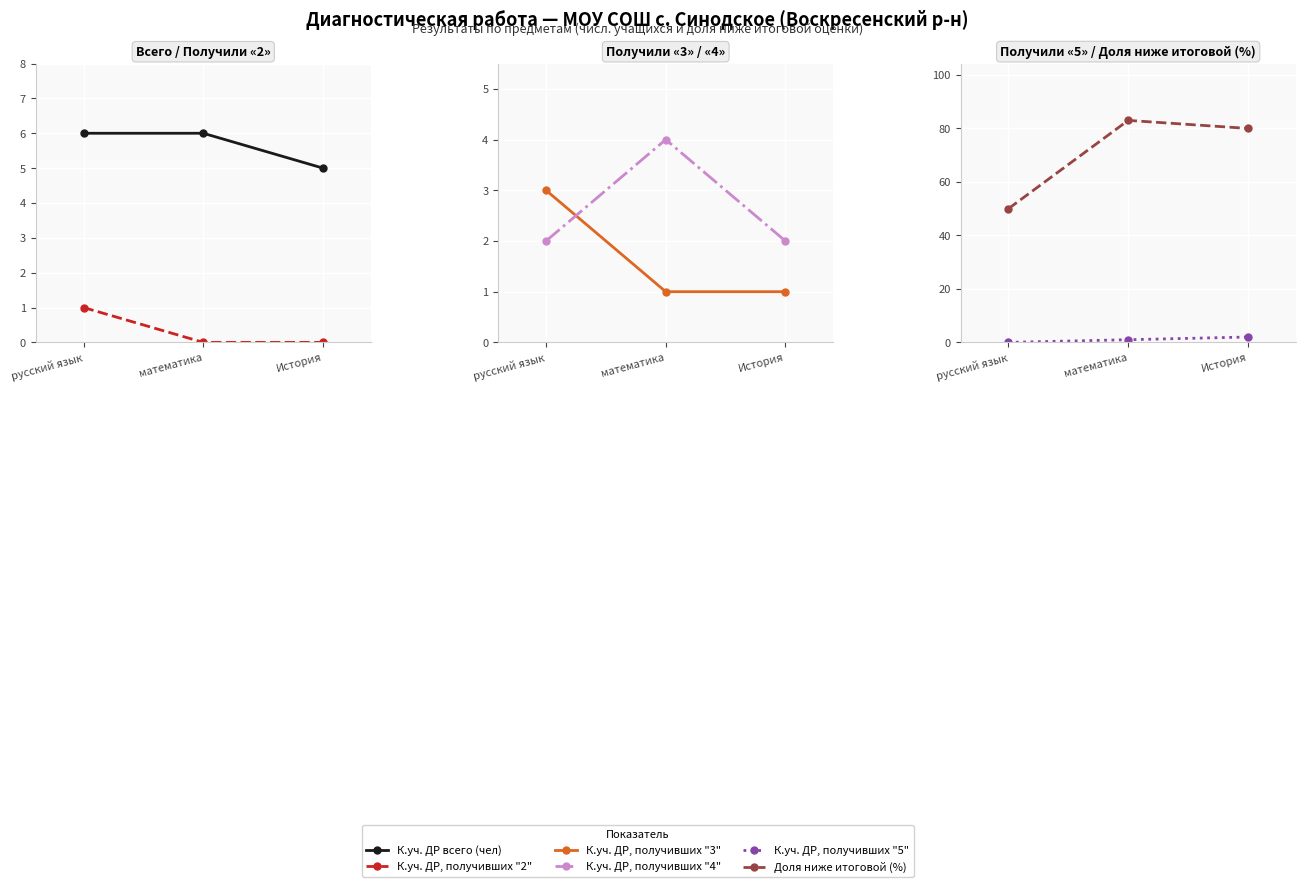

Reading right to left, list all the values displayed in this chart.

К.уч. ДР всего (чел): 5	6	6
К.уч. ДР, получивших "2": 0	0	1
К.уч. ДР, получивших "3": 1	1	3
К.уч. ДР, получивших "4": 2	4	2
К.уч. ДР, получивших "5": 2	1	0
Доля ниже итоговой (%): 80	83	50